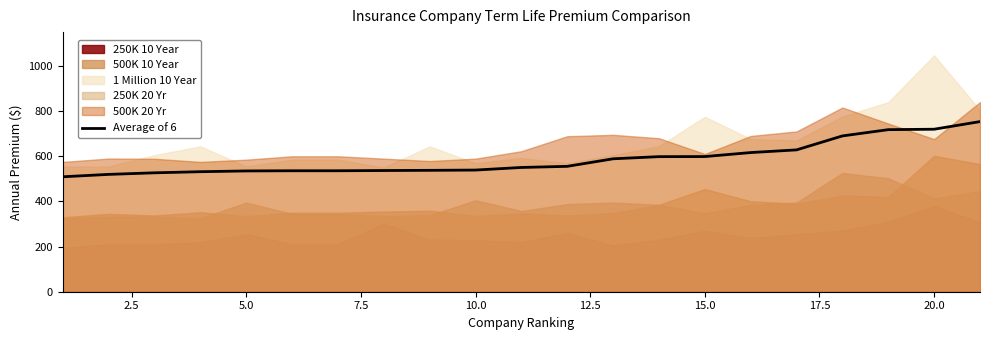

Reading left to right, list all the values displayed in this chart.

509.2	519.8	526.7	531.7	535.0	535.8	535.8	536.8	537.8	538.9	550.4	555.4	588.8	598.3	598.8	616.4	628.3	690.2	717.9	719.8	753.6